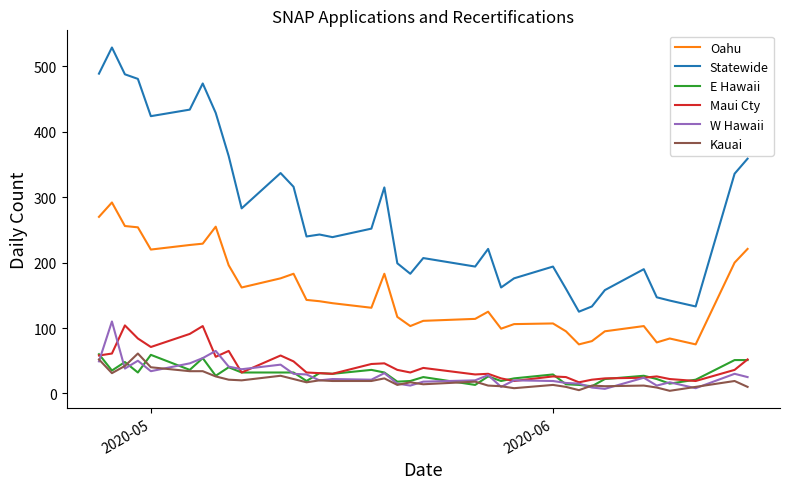

True or false: Oahu and W Hawaii cross at least once.

False